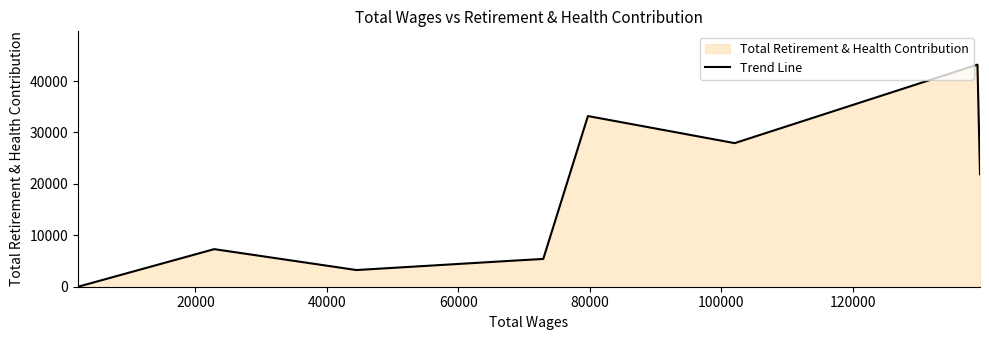

What is the greatest value displayed?

43181